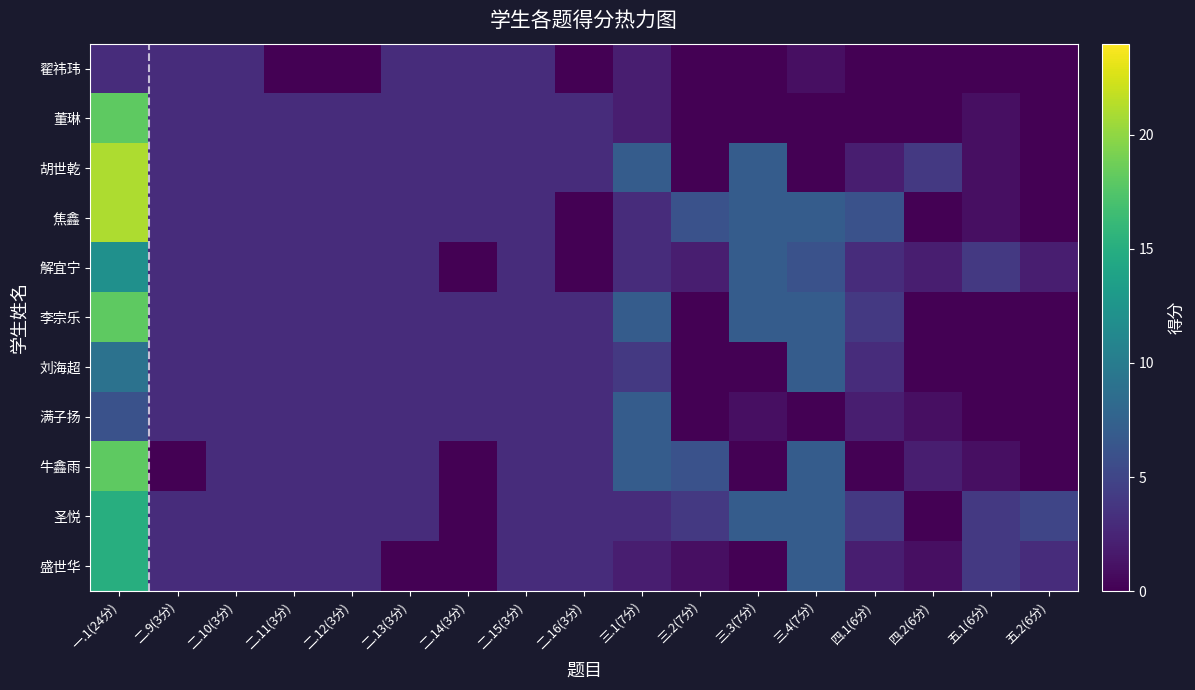

Which series has the largest range (max minus min)?

胡世乾